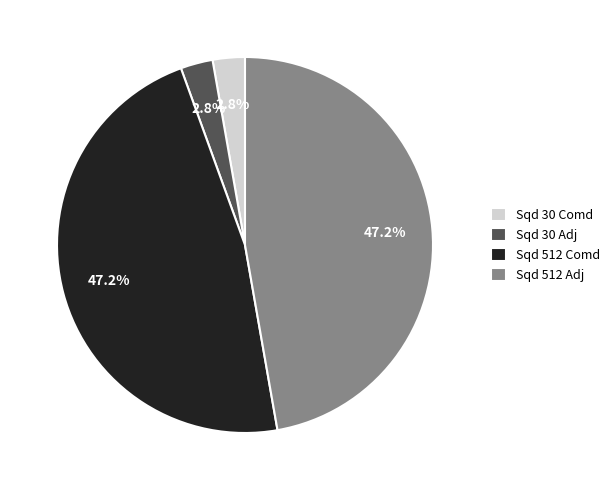

How many slices are in this pie chart?

4